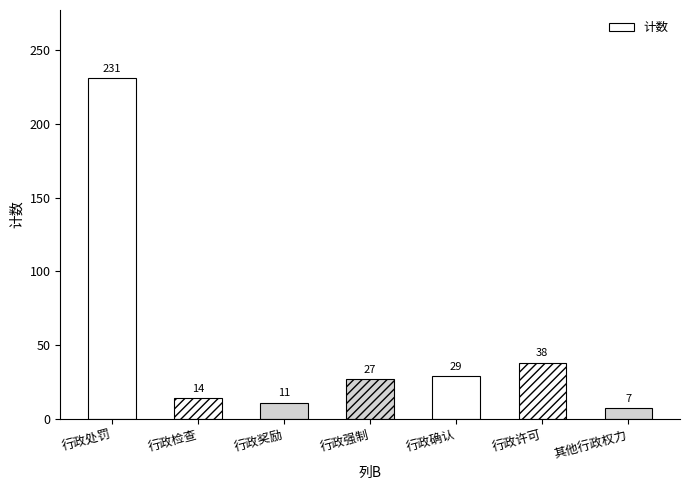

What is the label of the 6th bar from the left?

行政许可